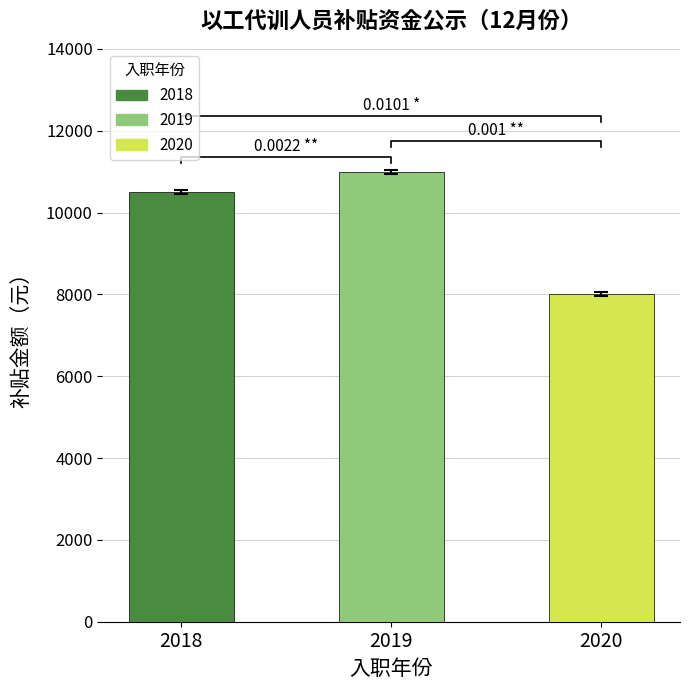

How many data points does each series have?

3